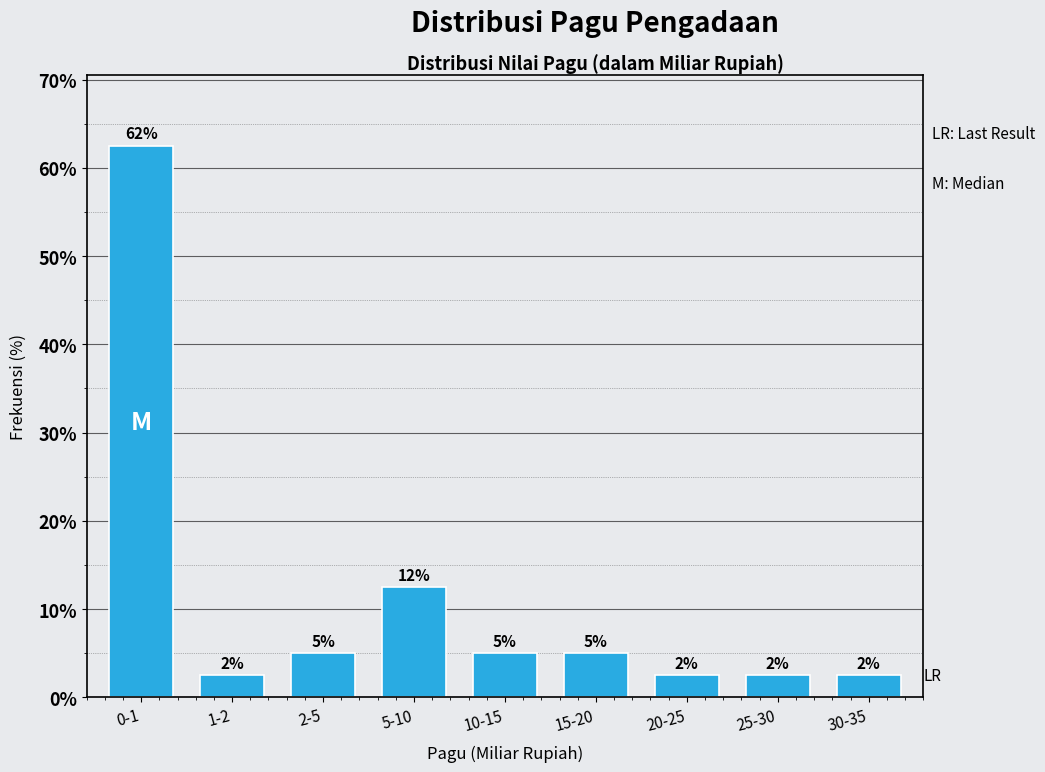

How many bars are there in total?

9